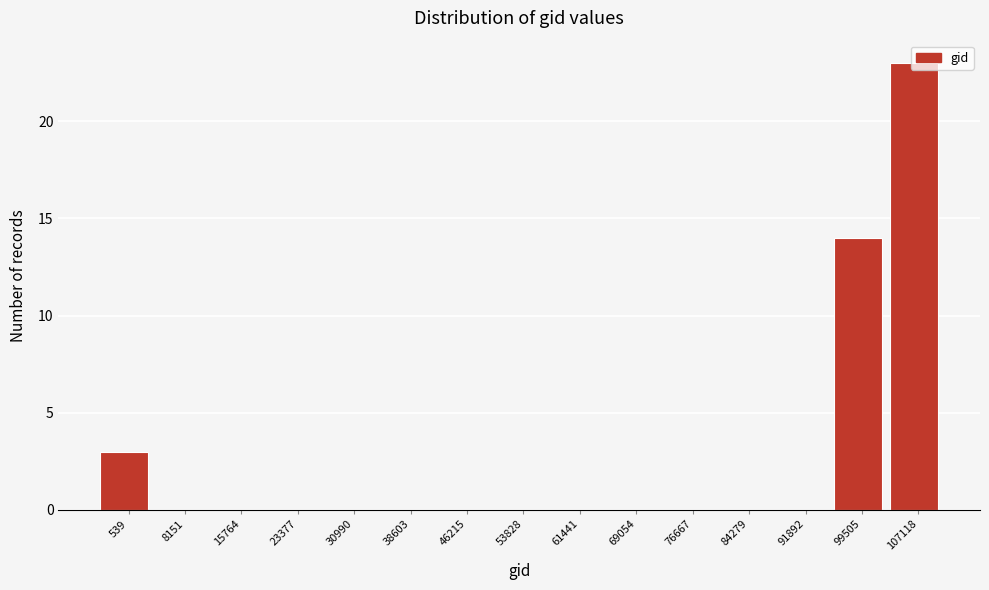

What is the sum of all values?

40